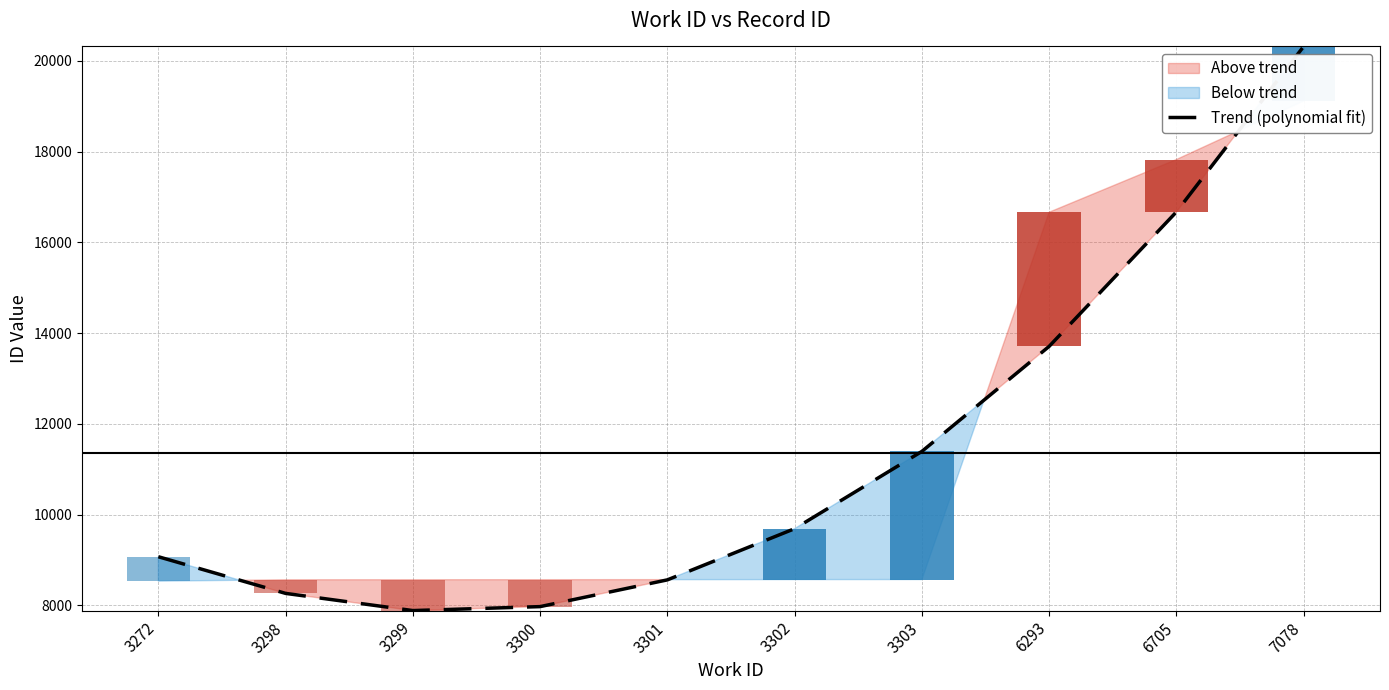

What is the value of the 5th bar from the left?

8561.2